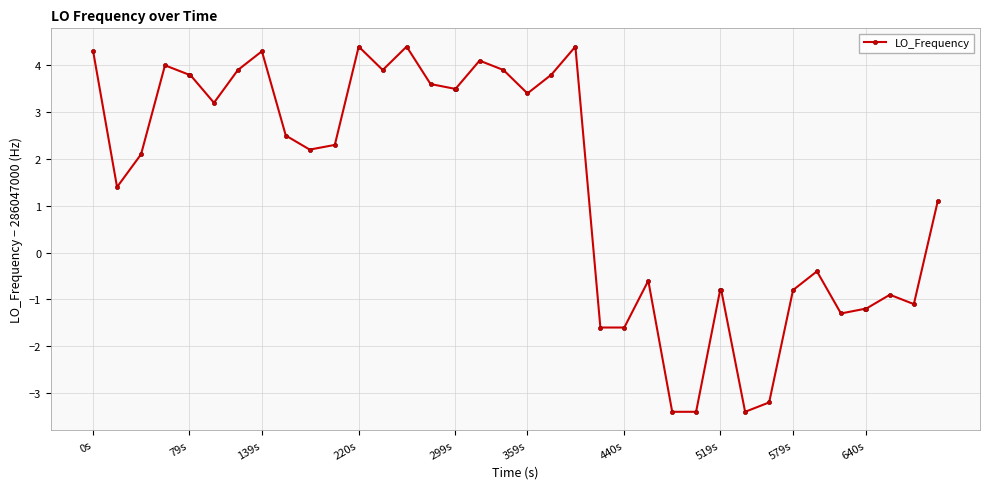

What is the value of the 2nd point from the left?

1.4